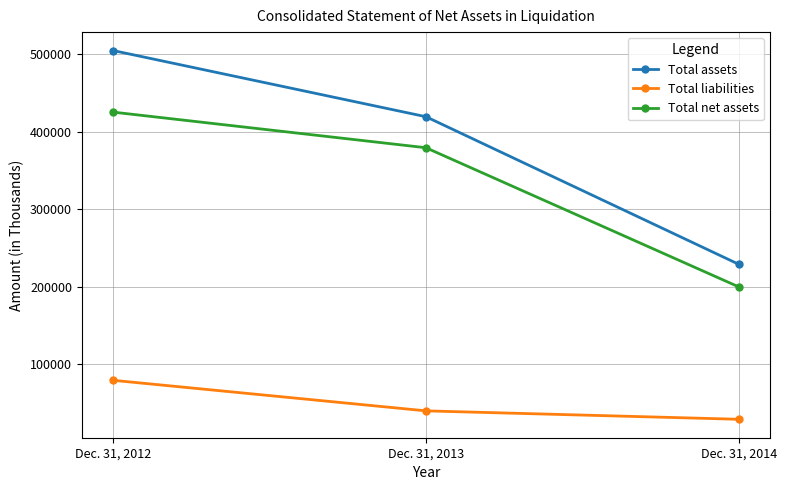

What is the smallest value displayed?

29170